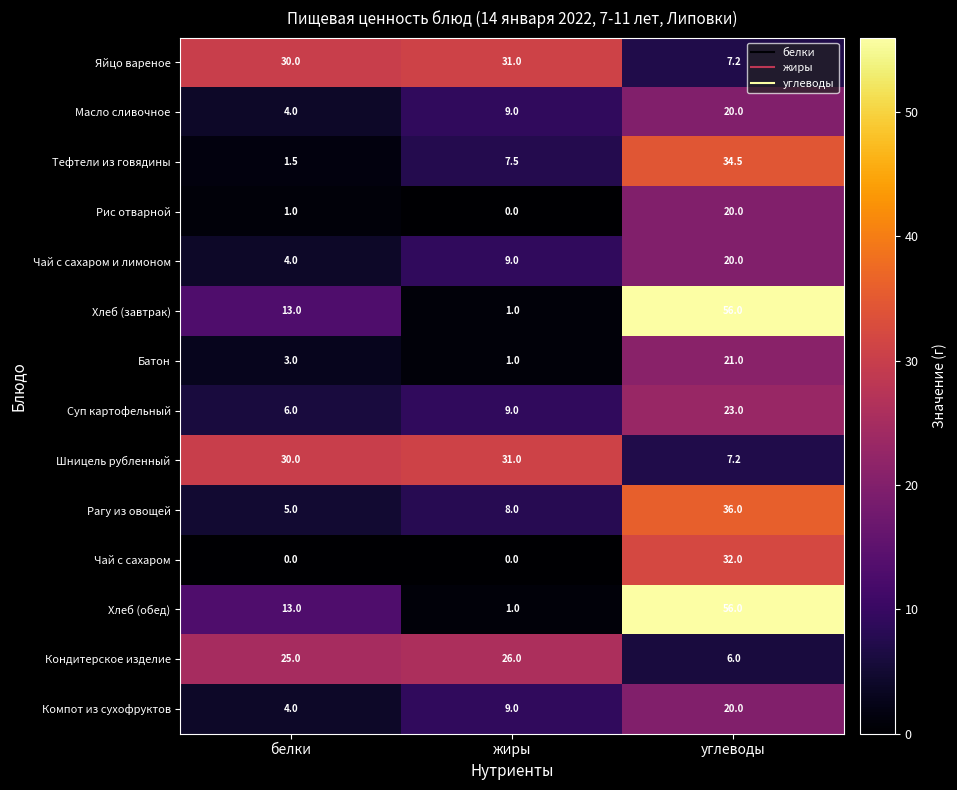

The Суп картофельный series shows 32.1 at углеводы. True or false?

False